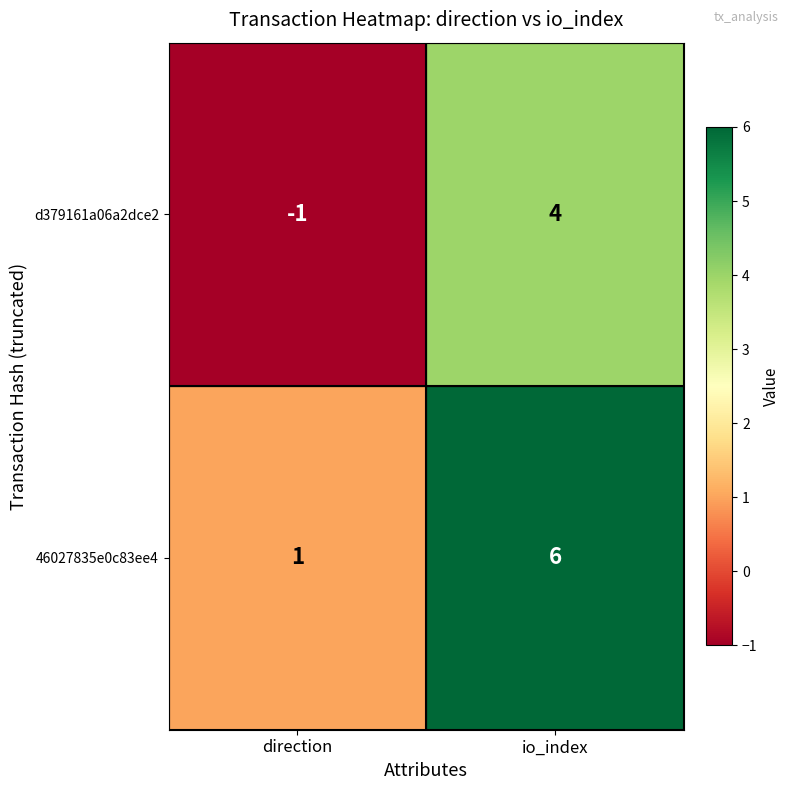

The 46027835e0c83ee4 series shows 1 at direction. True or false?

True